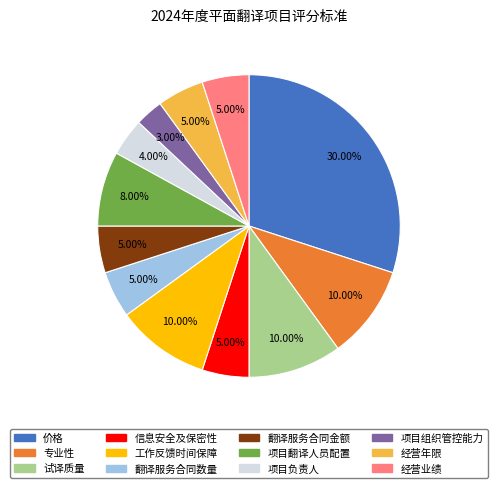

To the nearest percent, what is the average slice percentage?

8%